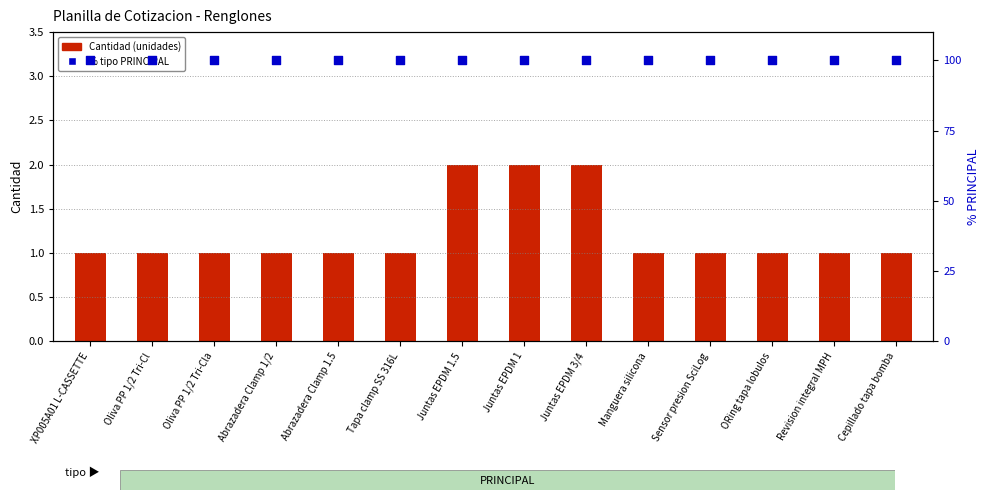

At how many categories does at least one series exceed 15?

14